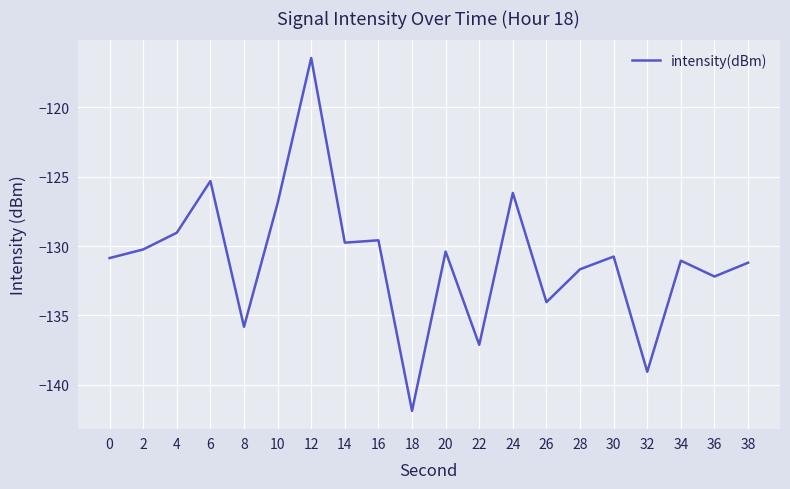

What is the smallest value displayed?

-141.9